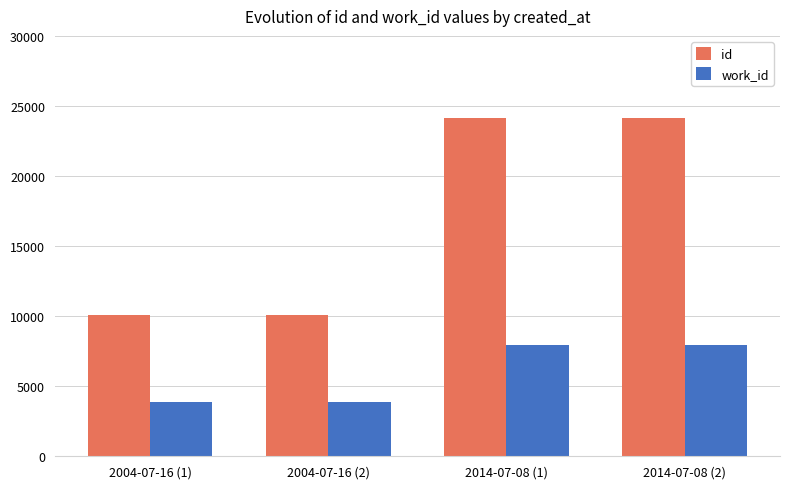

Count the number of data series in this chart.

2